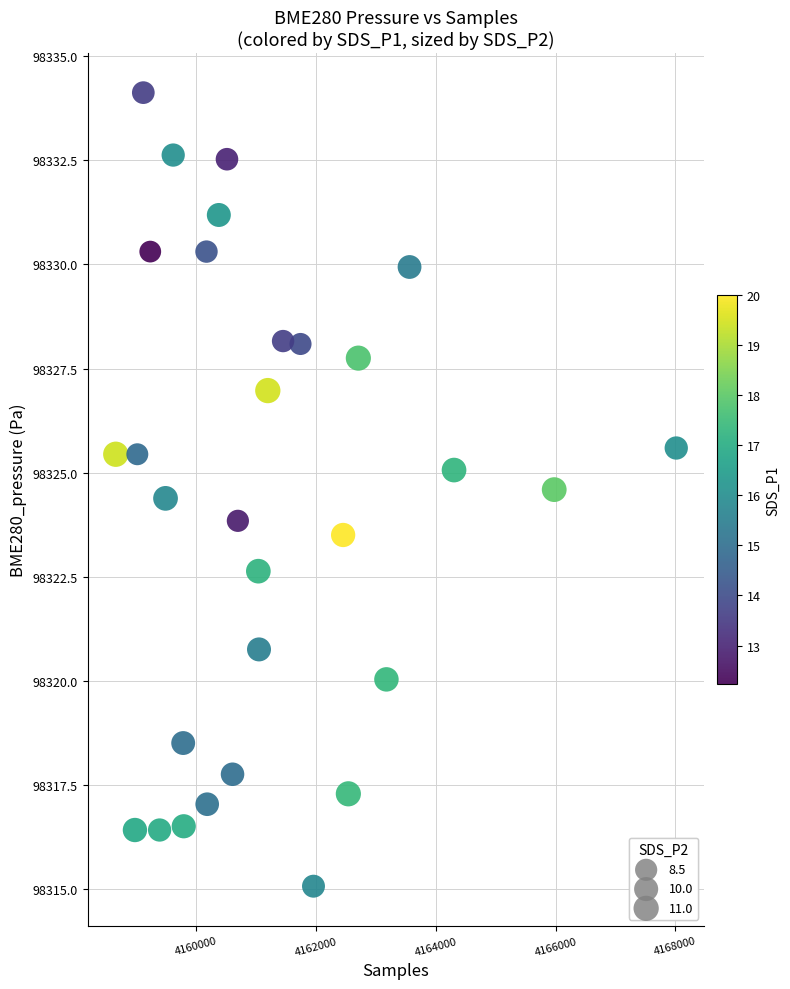

What is the range of X values (max minus min)?

9360.0